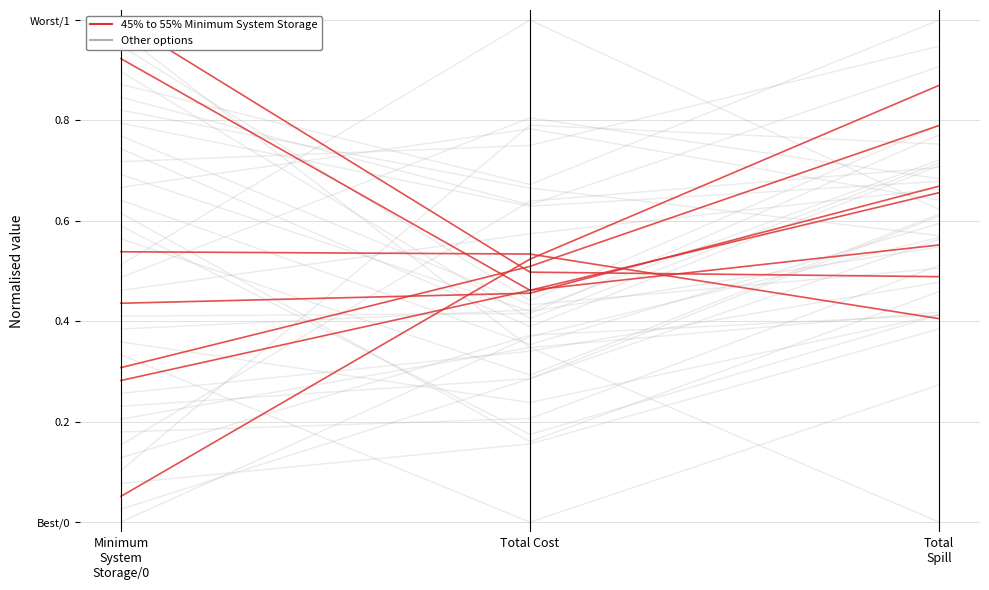

What is the sum of the Other options values at Minimum
System
Storage/0 and Total Cost?

0.4